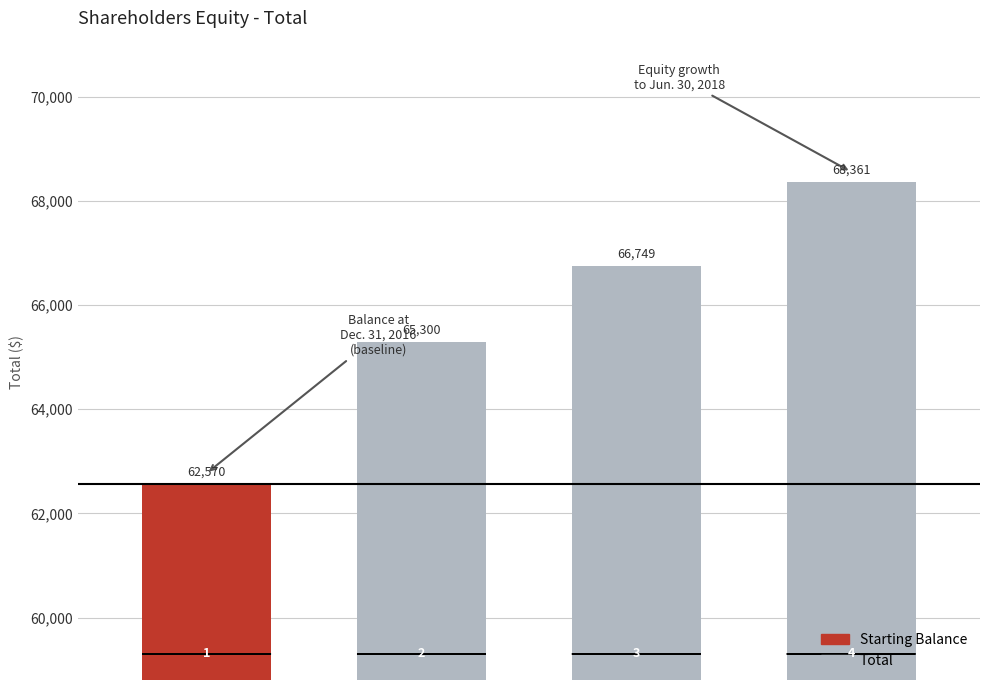

How many values are between 65300 and 68361?

3